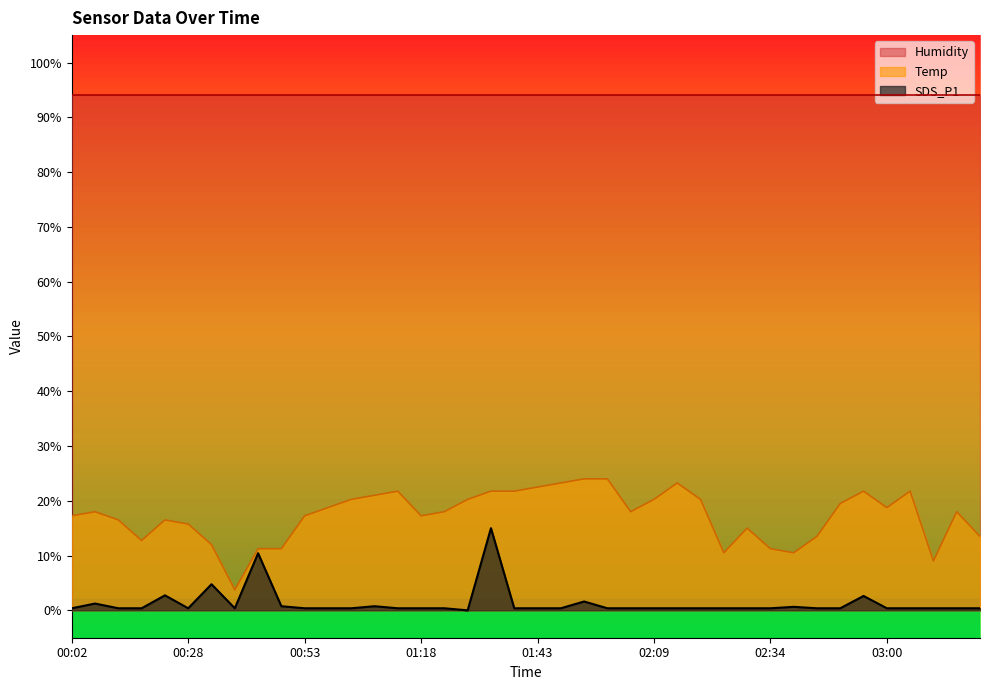

True or false: Temp and SDS_P1 intersect in this chart.

False